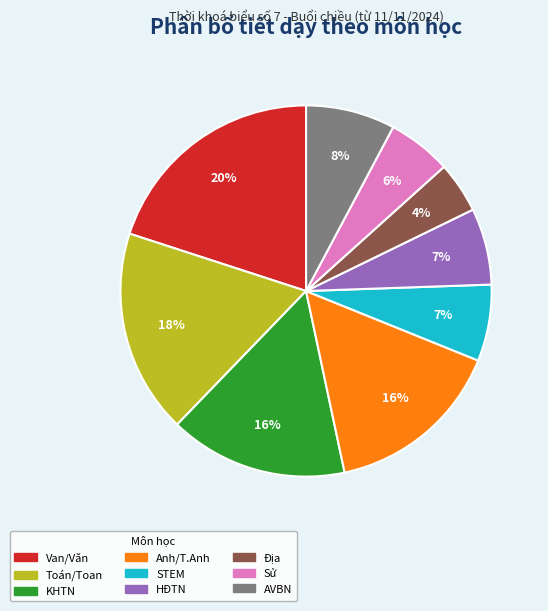

Does HĐTN account for over 50% of the chart?

No